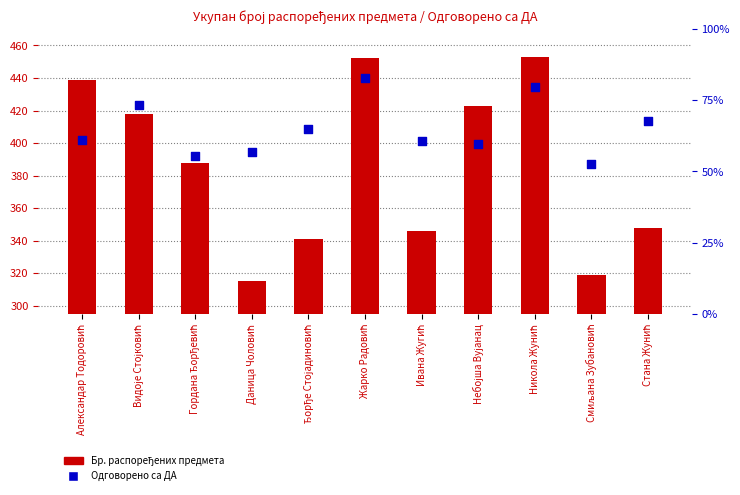

What is the total value across all series at Ивана Жугић?

650